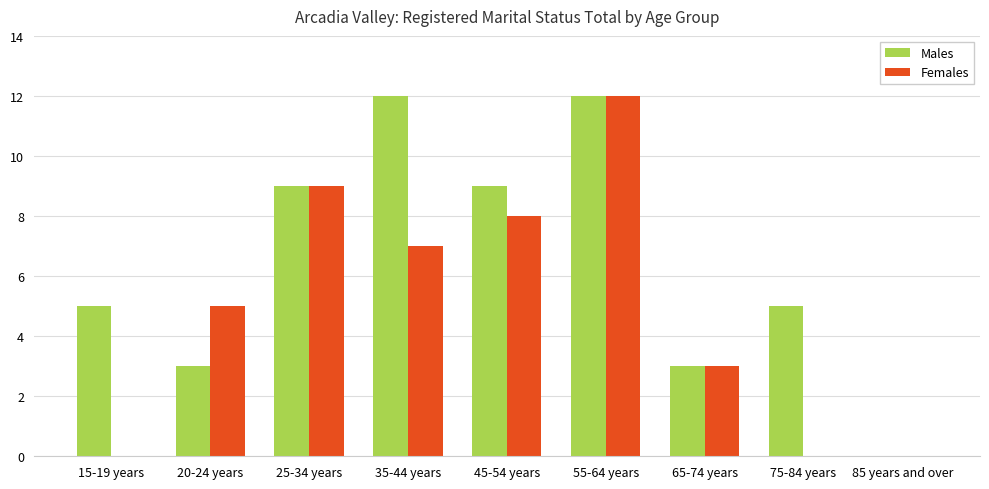

How many positive values does the Males series have?

8